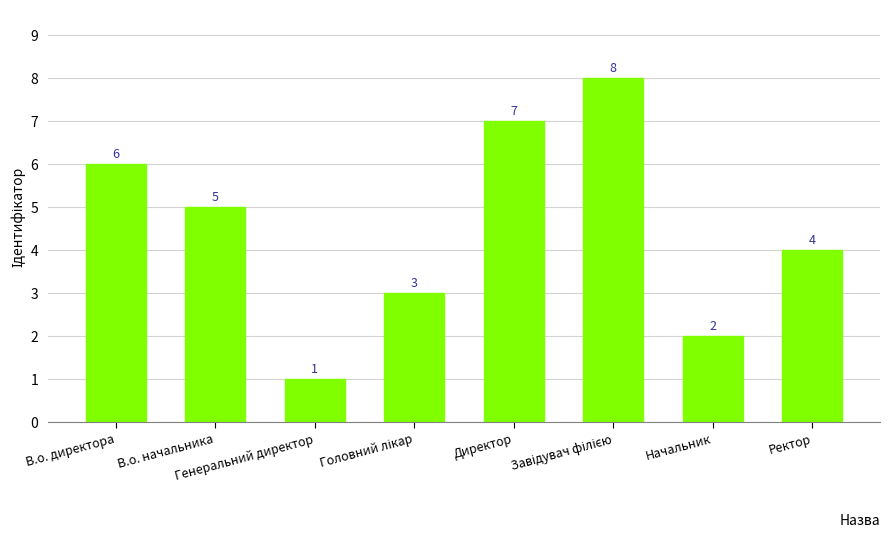

The chart shows a value of 7 at Директор. True or false?

True